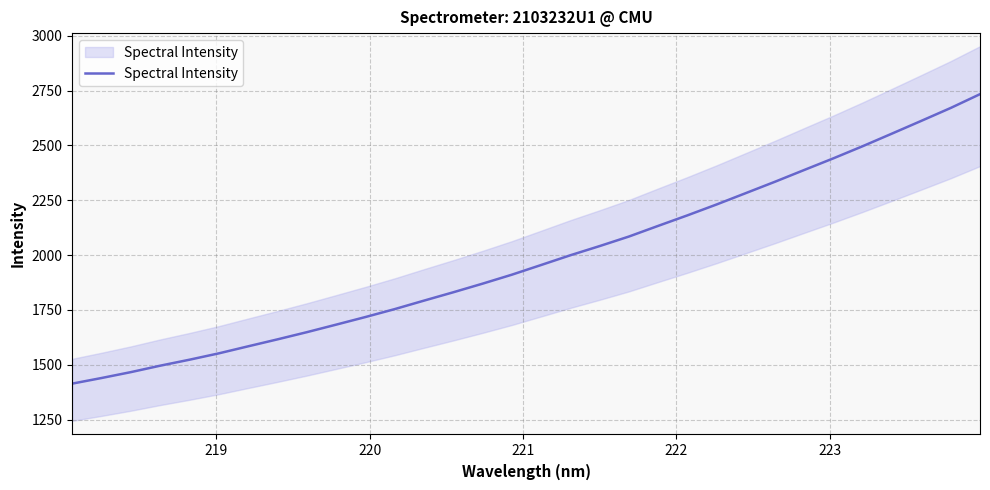

How many lines are shown in the chart?

1